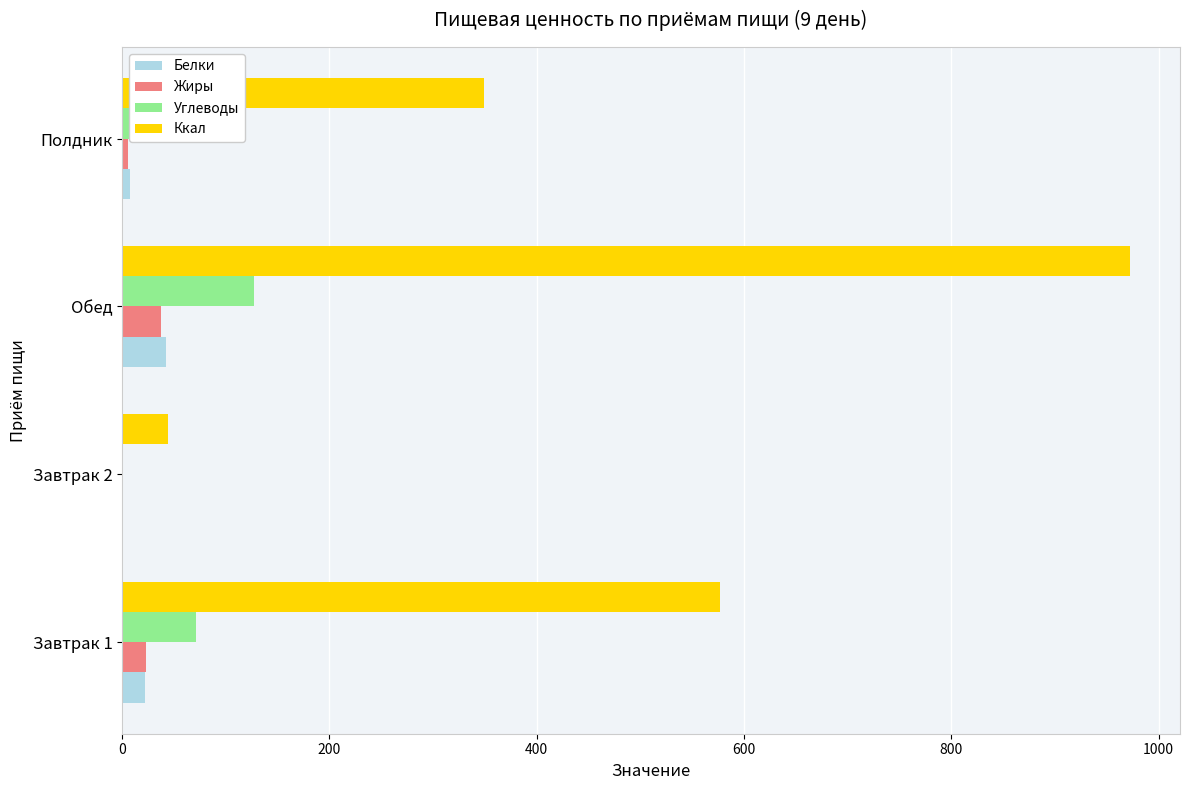

Which category has the highest value across all series?

Обед